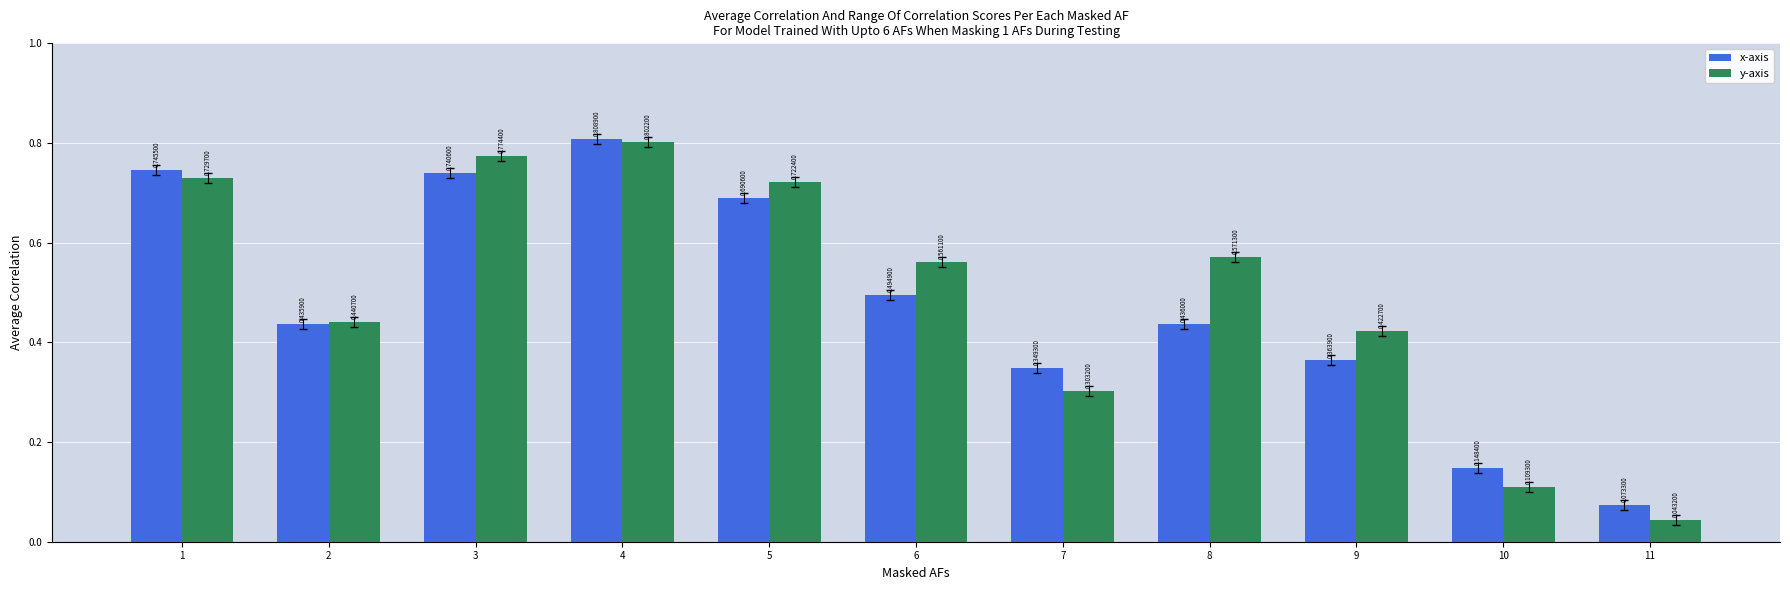

Which series has the largest total across all categories?

y-axis